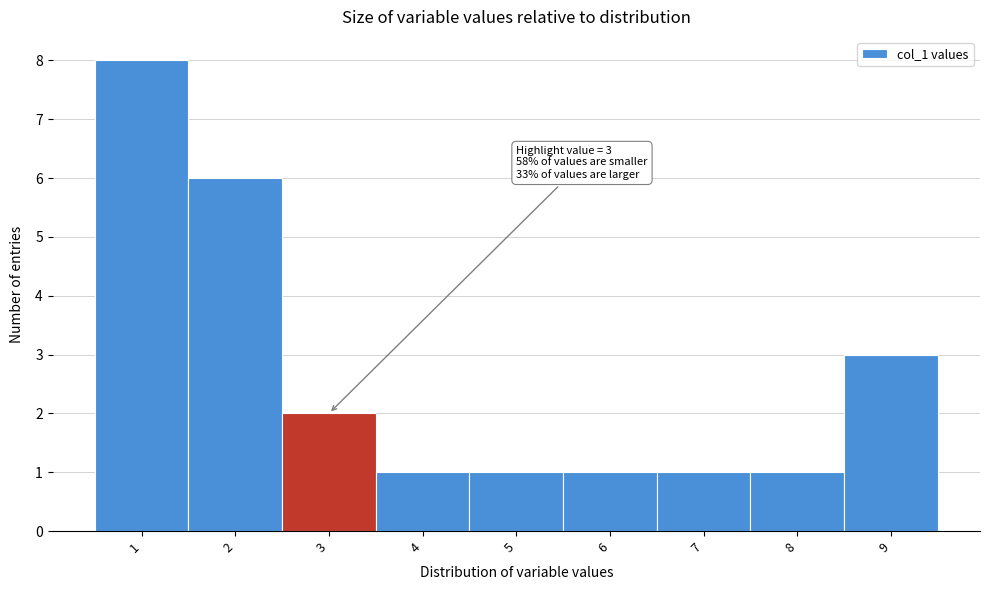

Which range on the x-axis has the tallest bar?

0.5 to 1.5